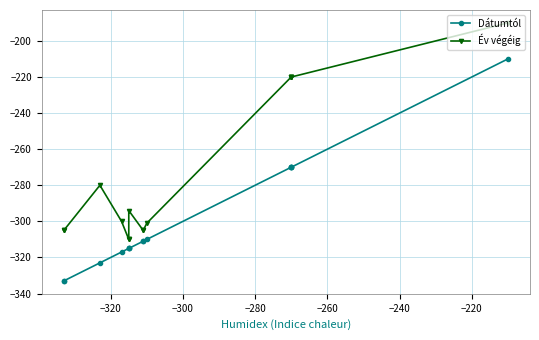

How many interior local peaks does the Év végéig series have?

2